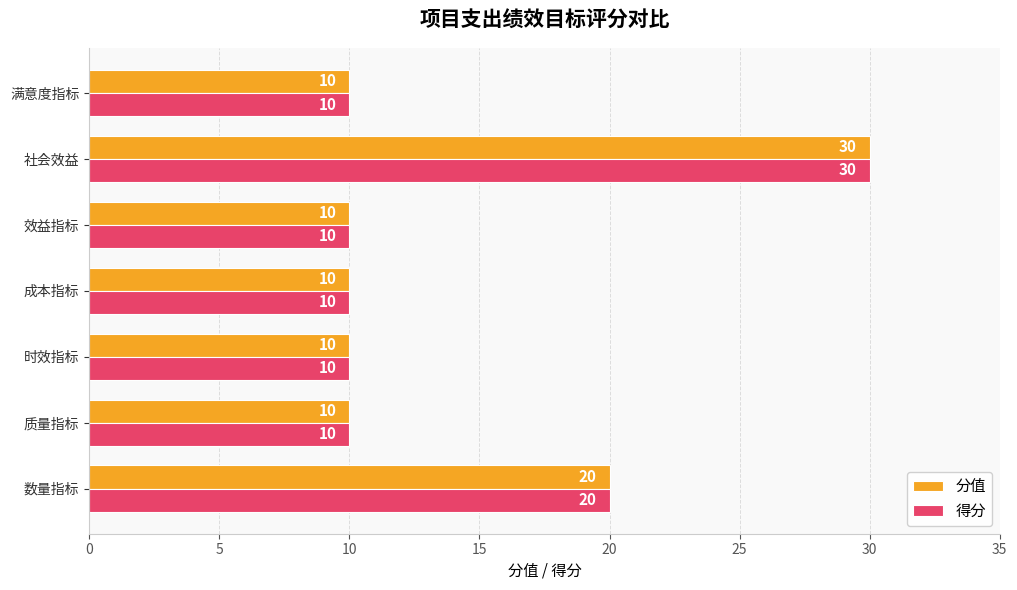

What is the total value across all series at 满意度指标?

20